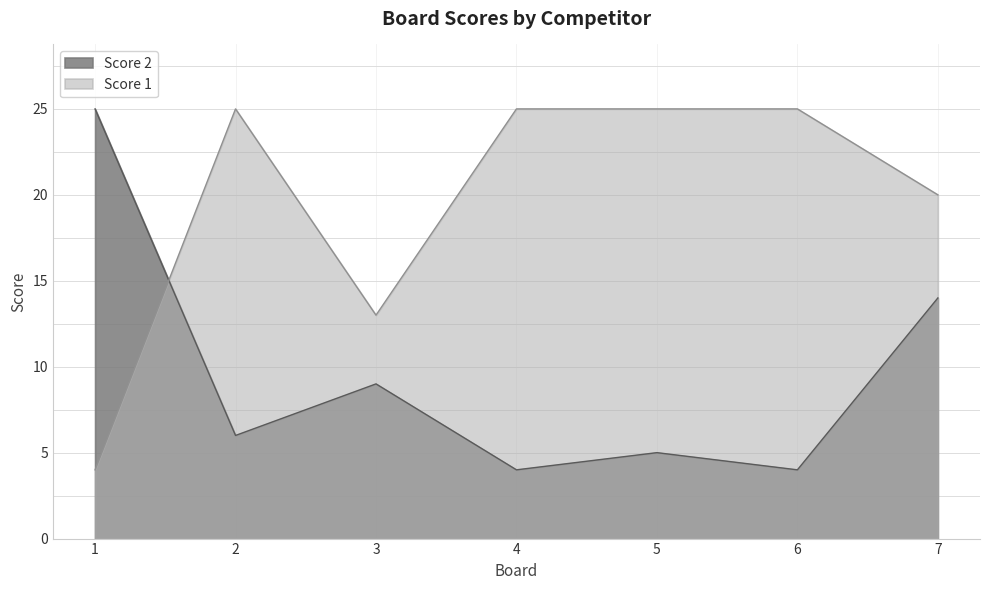

Rank the series at 2 from lowest to highest value.

Score 2, Score 1